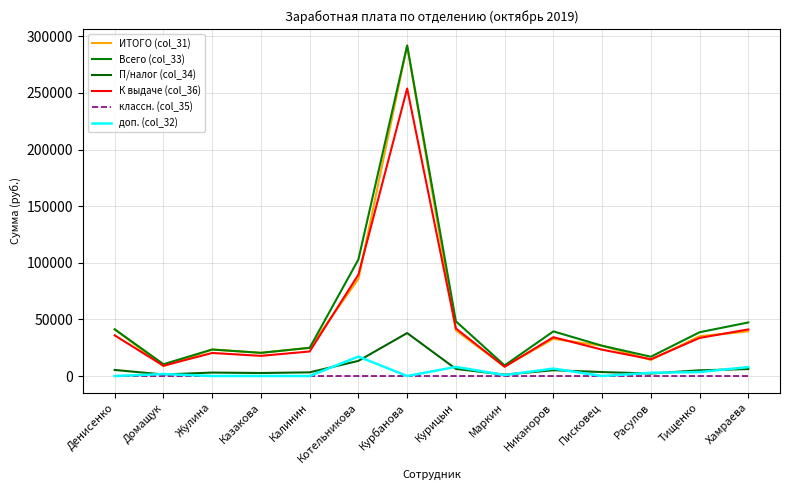

Which series changed the most between Маркин and Тищенко?

Всего (col_33)